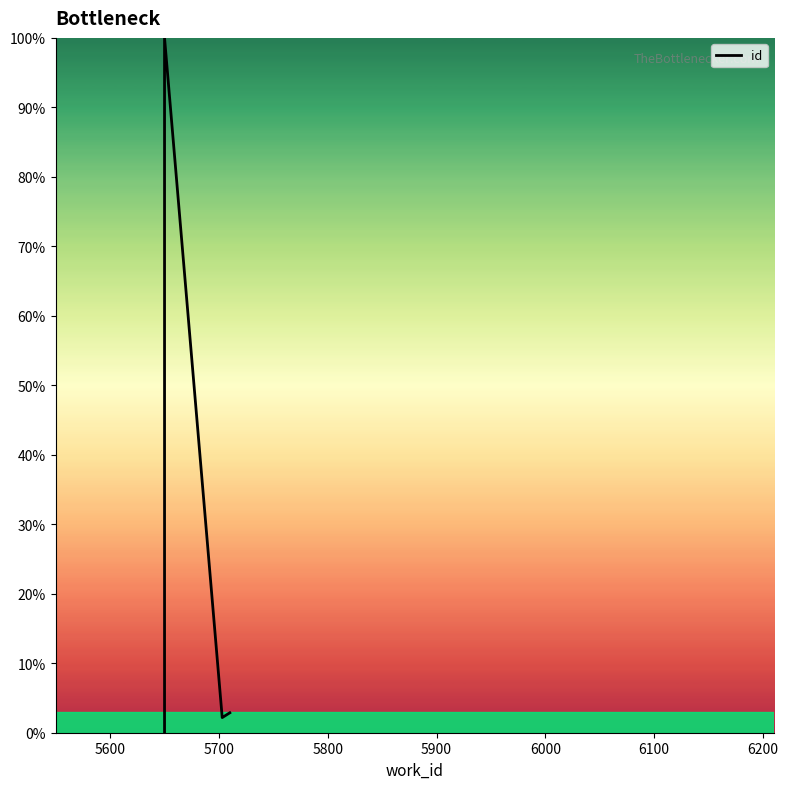

What is the sum of the values at 5600 and 5800?

102.9